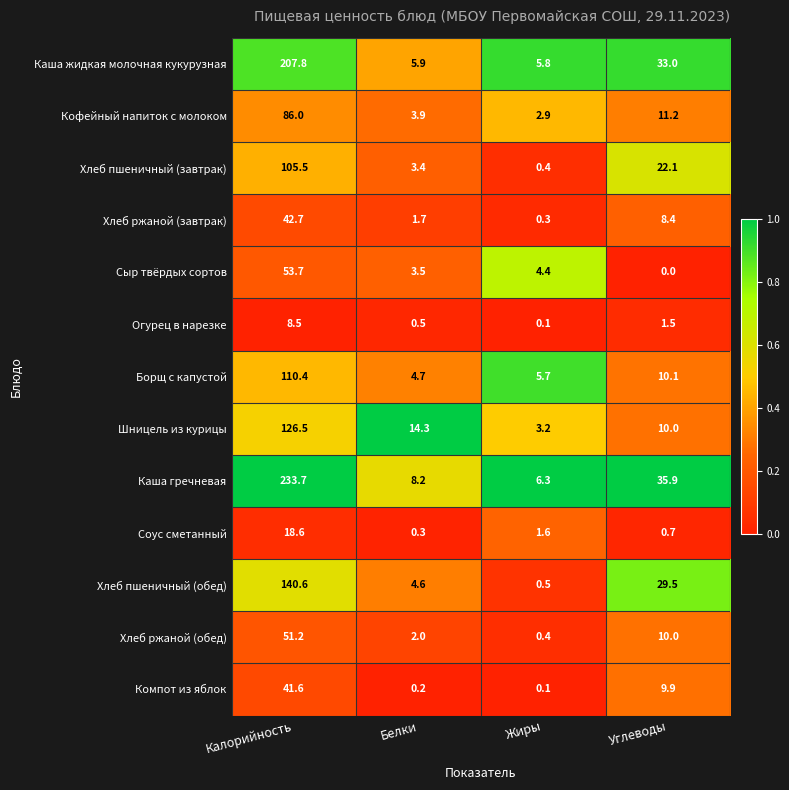

What is the maximum value shown in the chart?

233.7